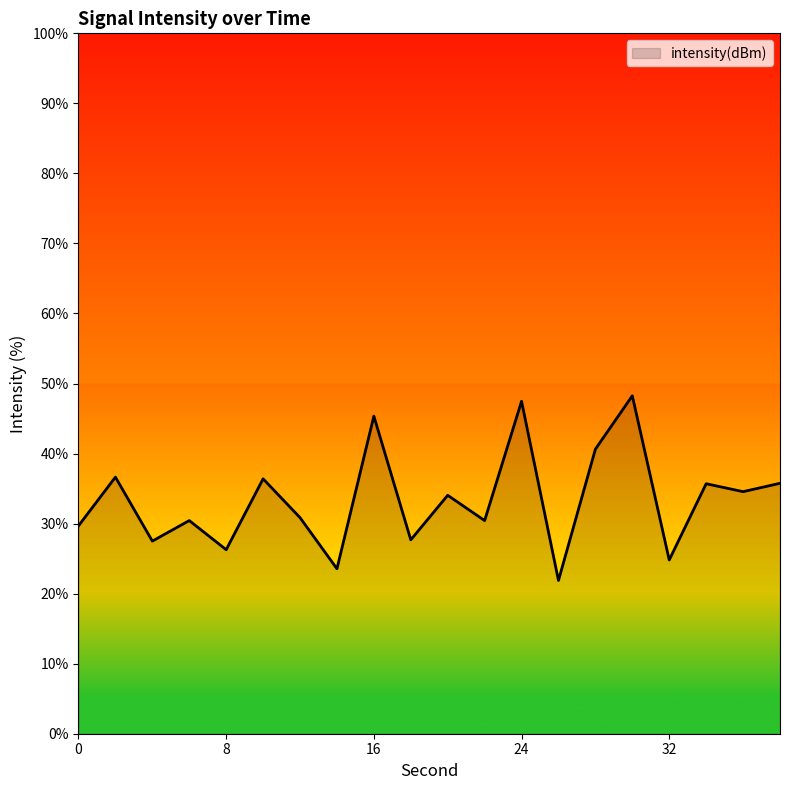

What is the smallest value displayed?

21.9